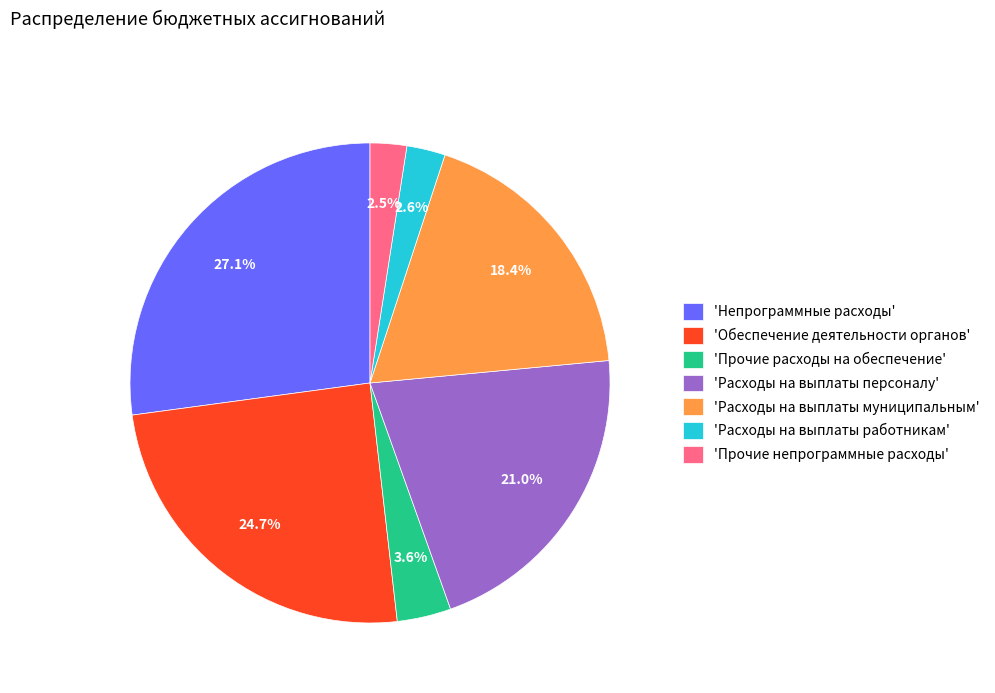

What portion of the pie excludes 'Расходы на выплаты персоналу'?

79.0%